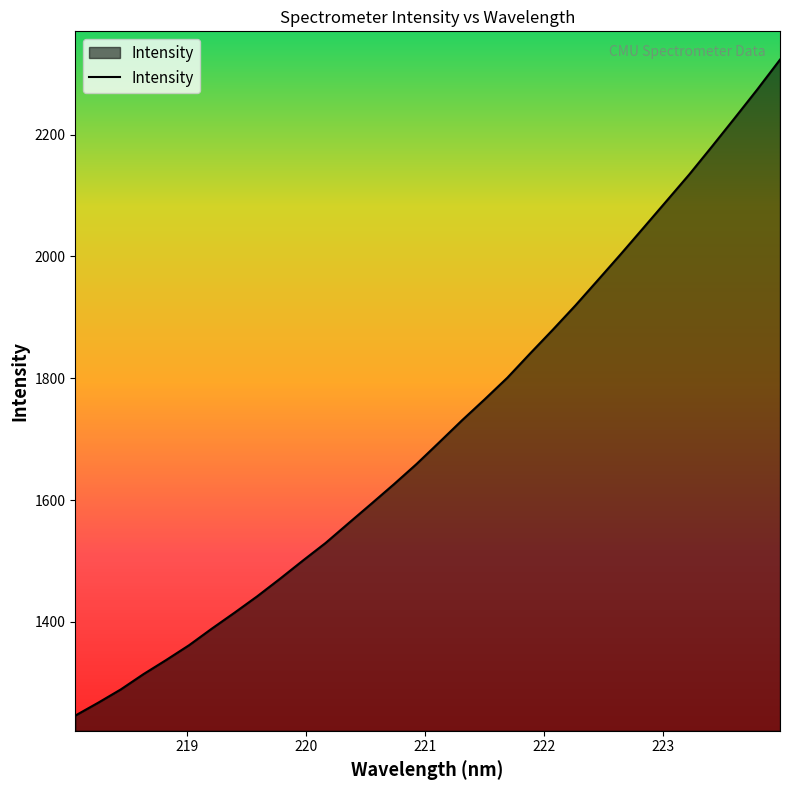

What is the maximum value shown in the chart?

2323.1